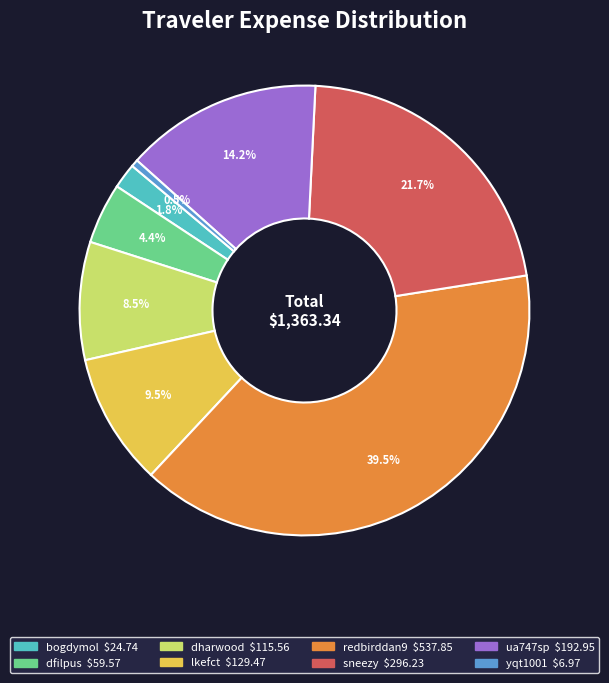

Which has a higher value, ua747sp or sneezy?

sneezy